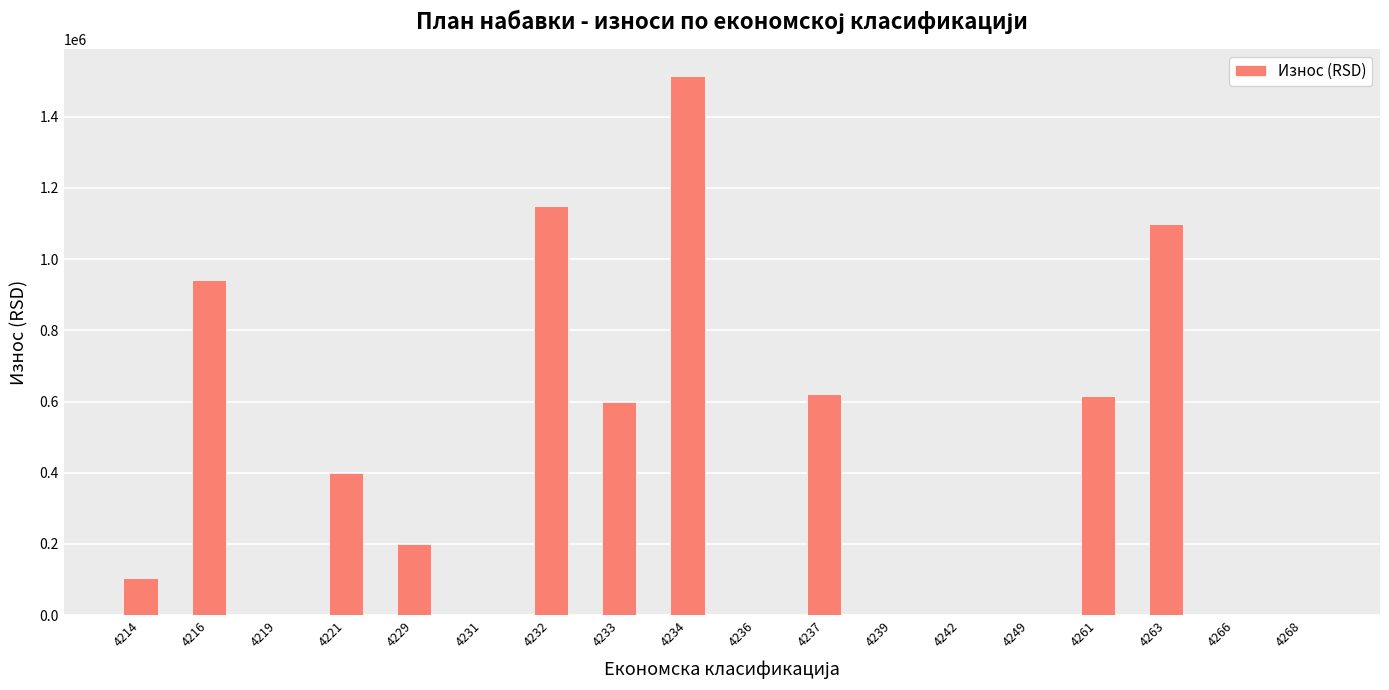

At which label is the value closest to 758000?

4237